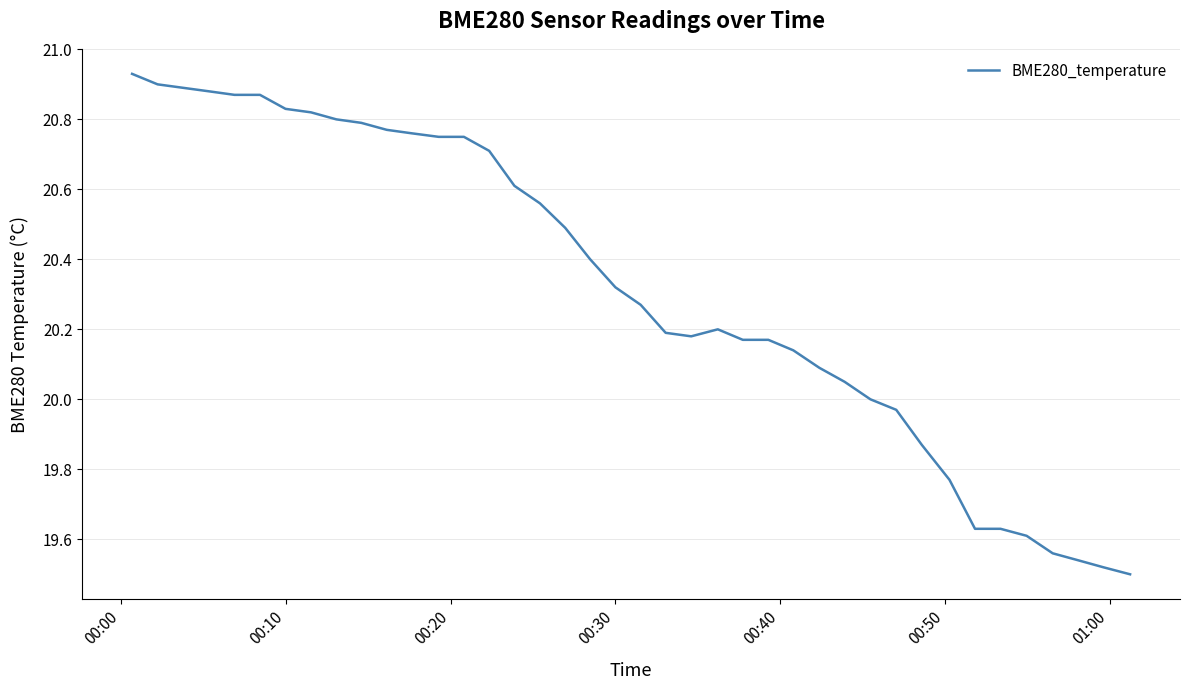

What is the difference between the maximum and minimum values?

1.4